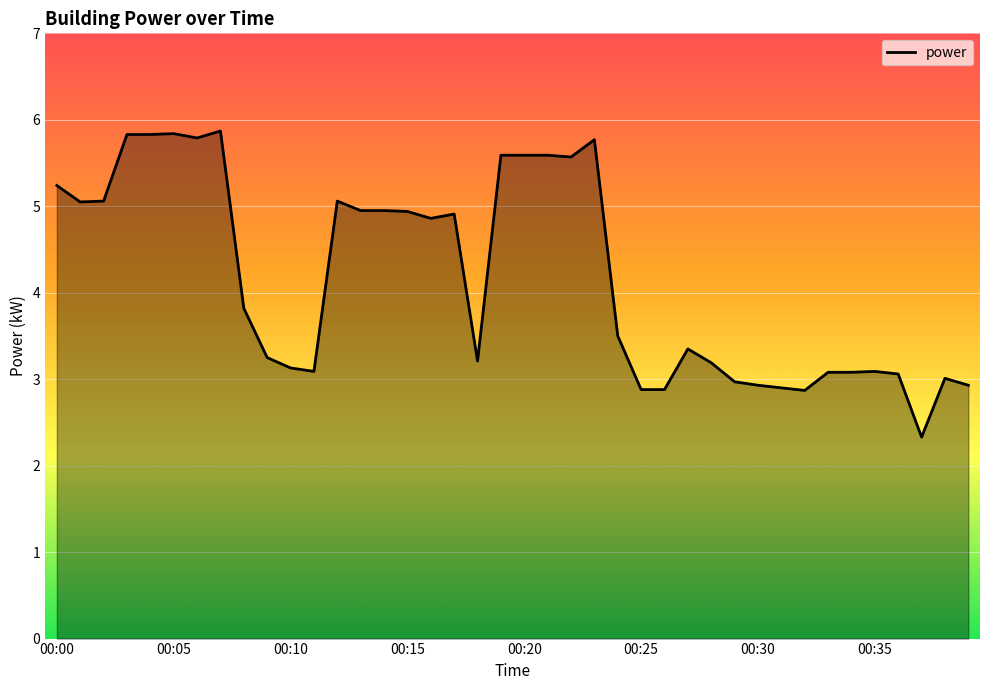

What is the smallest value displayed?

2.3